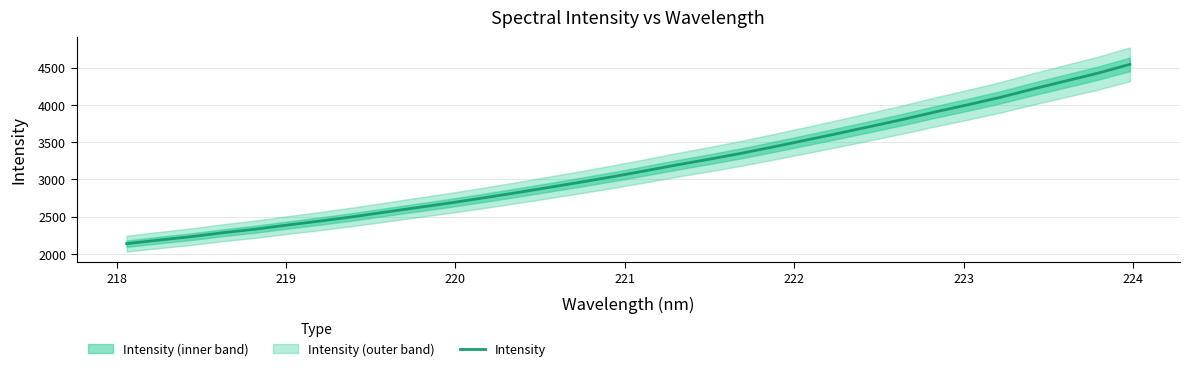

True or false: there are more than 1 points higher than both neighbors.

False